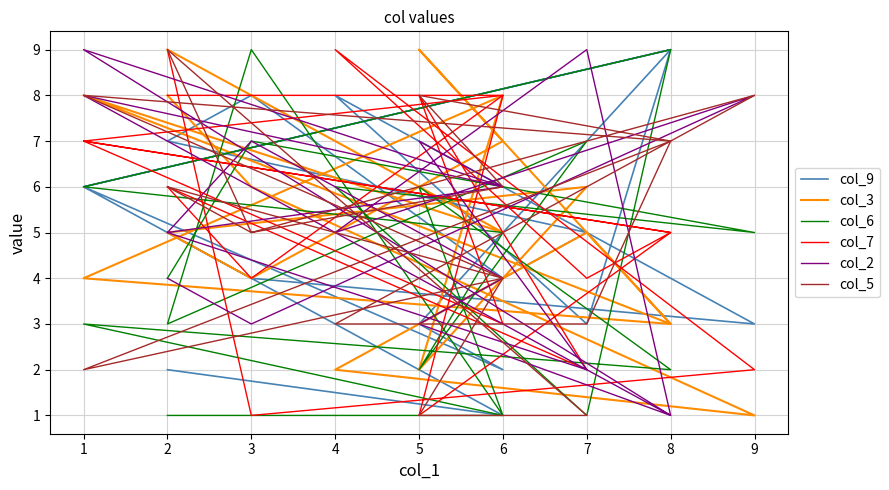

What is the difference between the maximum and minimum values in the col_7 series?

8